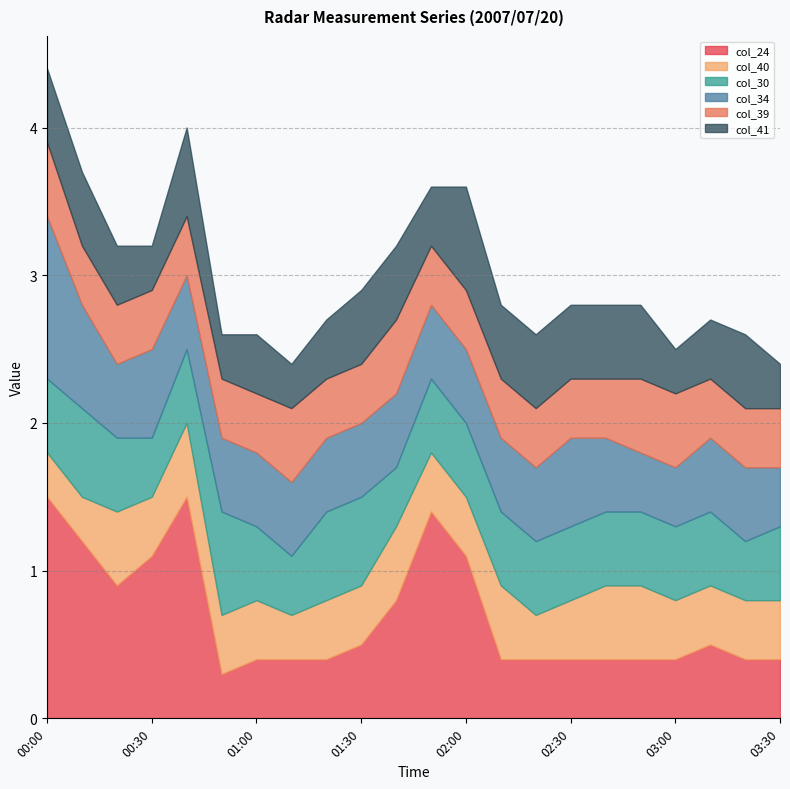

What position from the right is 02:30?

7